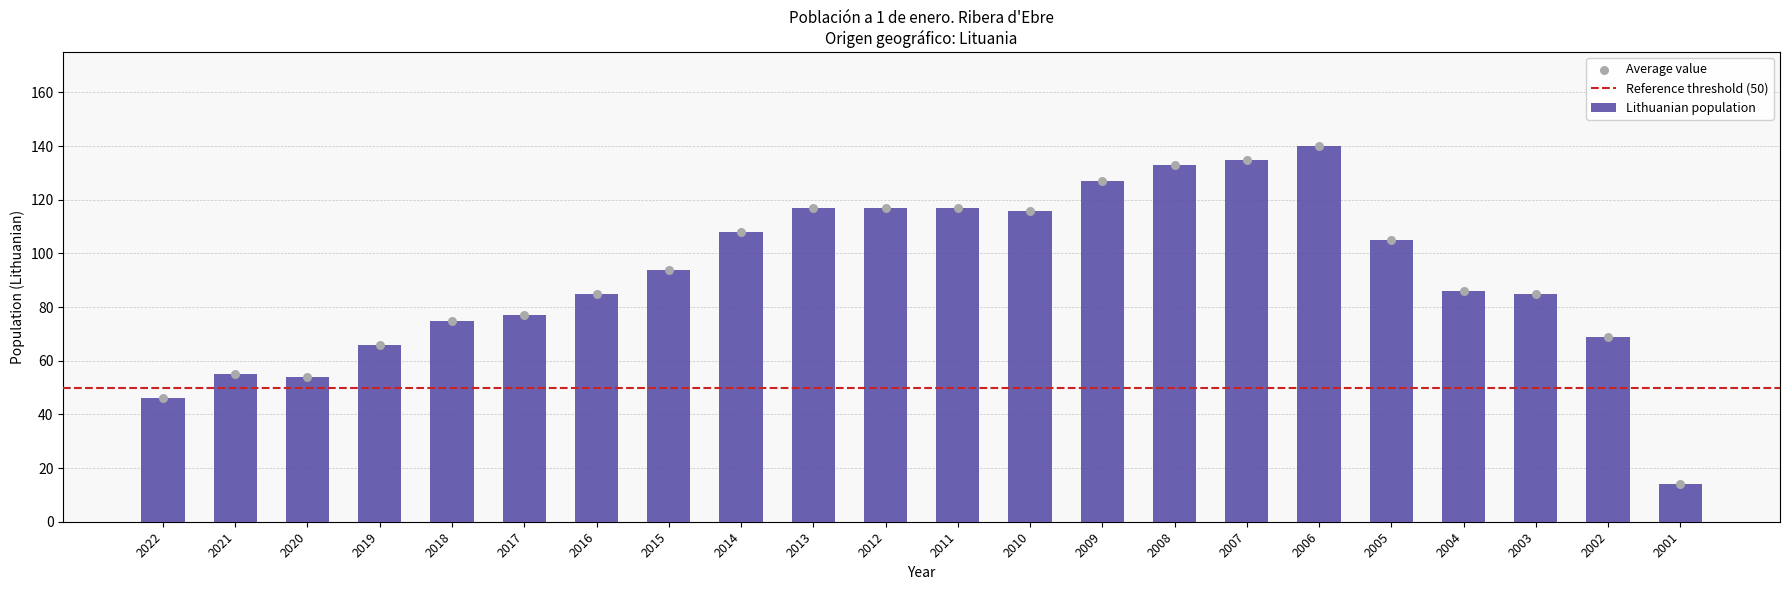

Approximately how many times larger is the value at 2010 compared to 2008?

0.9